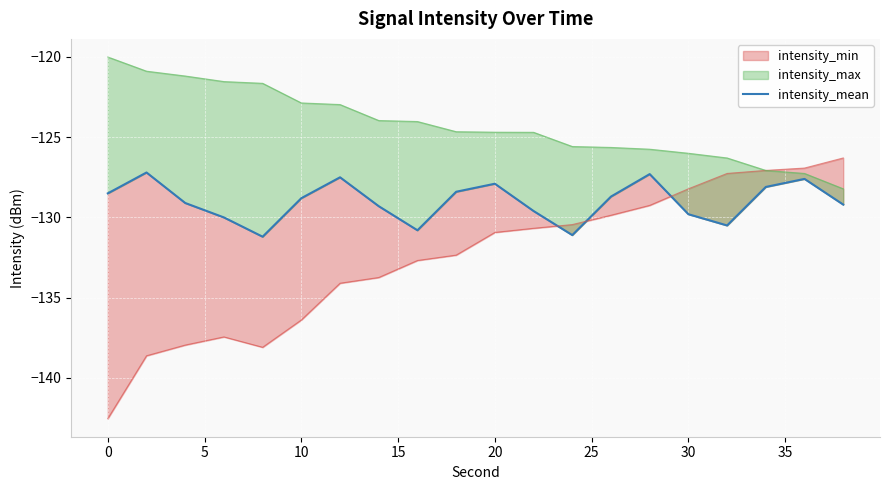

What is the change in value from 30 to 10?

+1.4